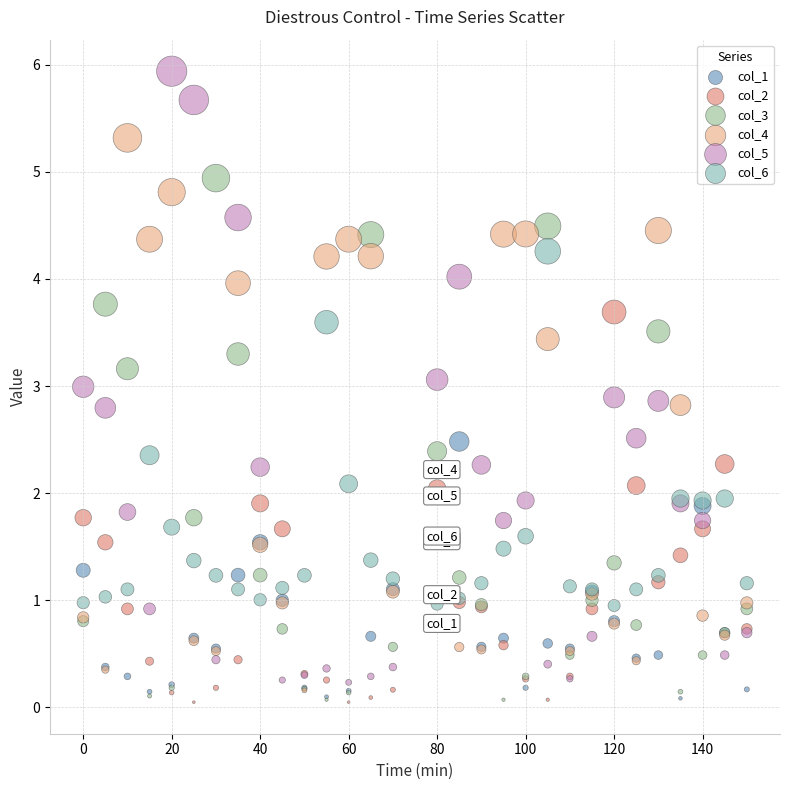

What are all the series names shown in the legend?

col_1, col_2, col_3, col_4, col_5, col_6